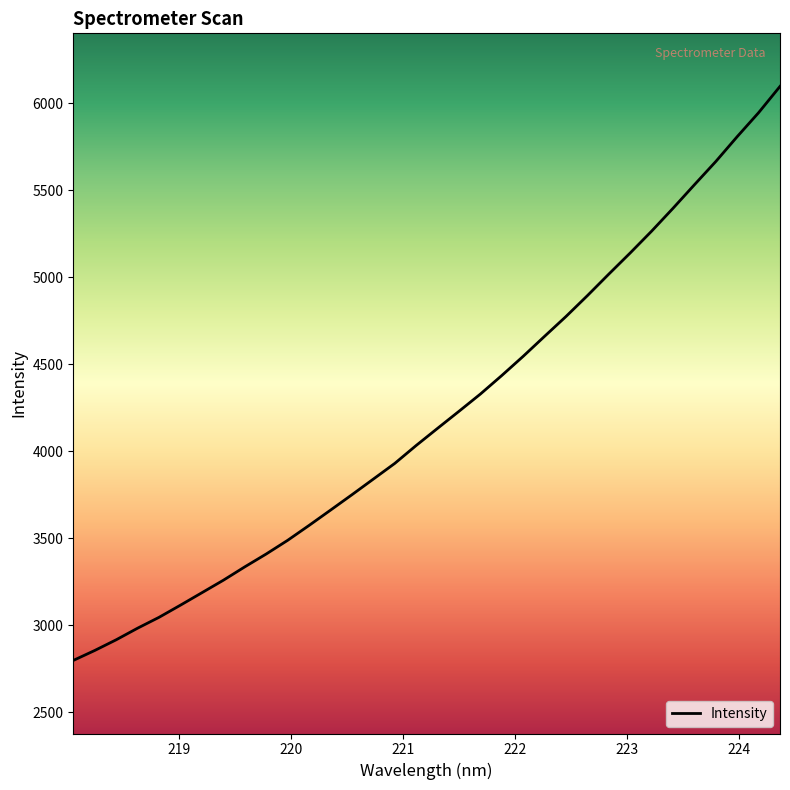

What is the greatest value displayed?

6097.7